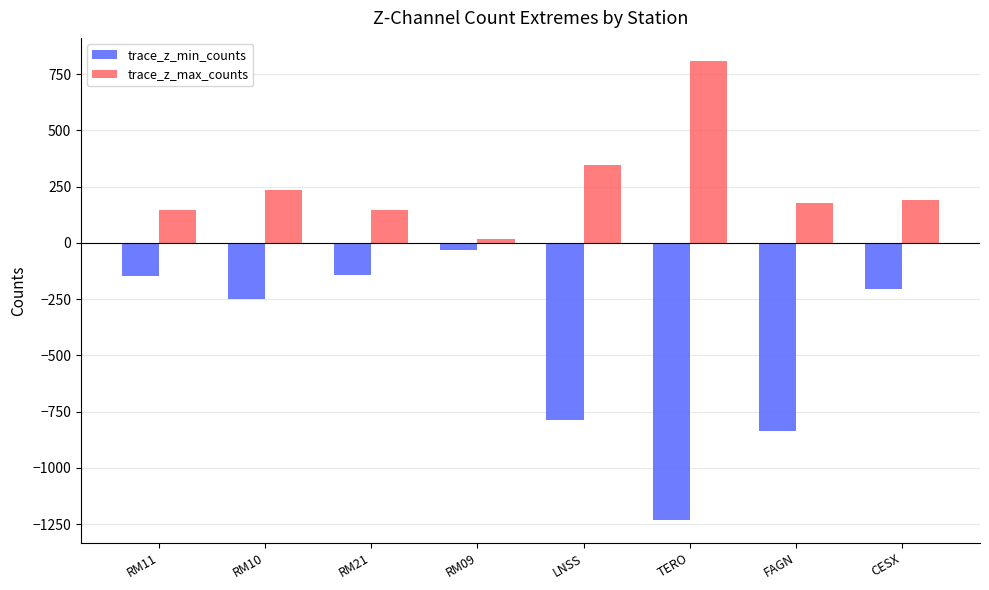

Is the value of trace_z_max_counts at RM09 greater than the value of trace_z_min_counts at TERO?

Yes